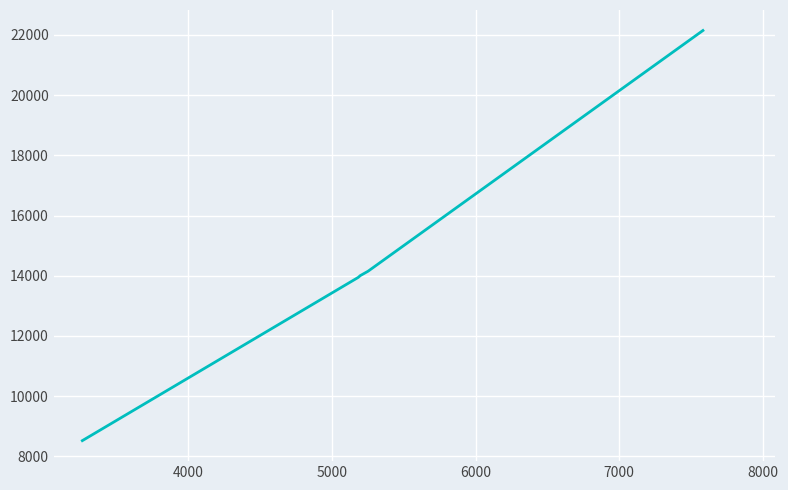

What is the difference between the maximum and minimum values?

13627